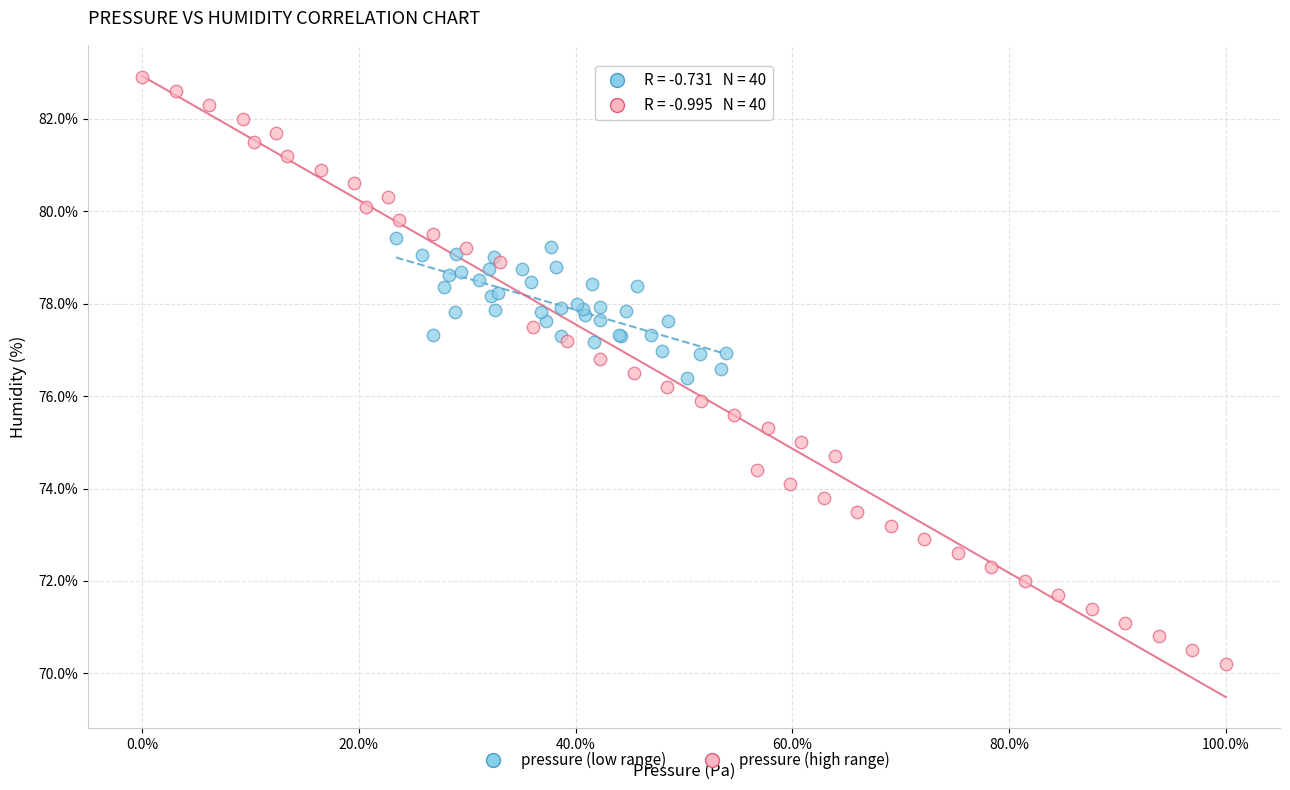

Which series reaches the maximum Y coordinate?

pressure (high range)